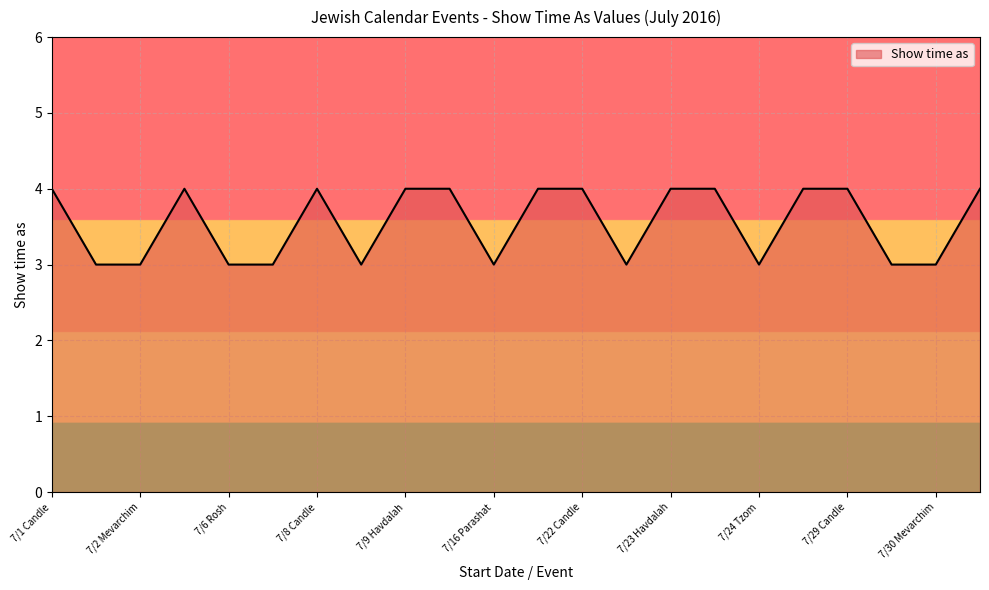

What is the minimum value shown in the chart?

3